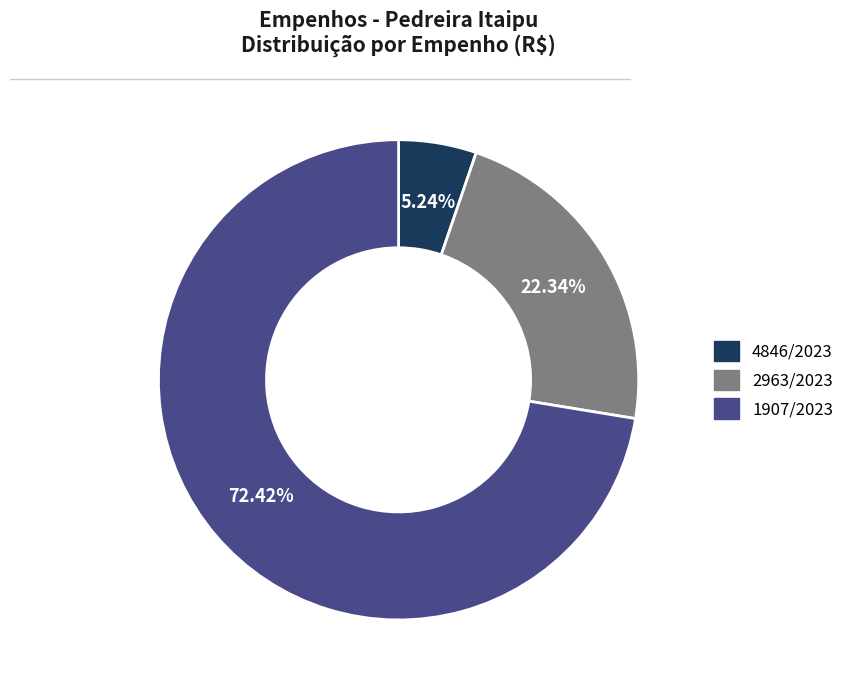

Rank the categories by value from lowest to highest.

4846/2023, 2963/2023, 1907/2023